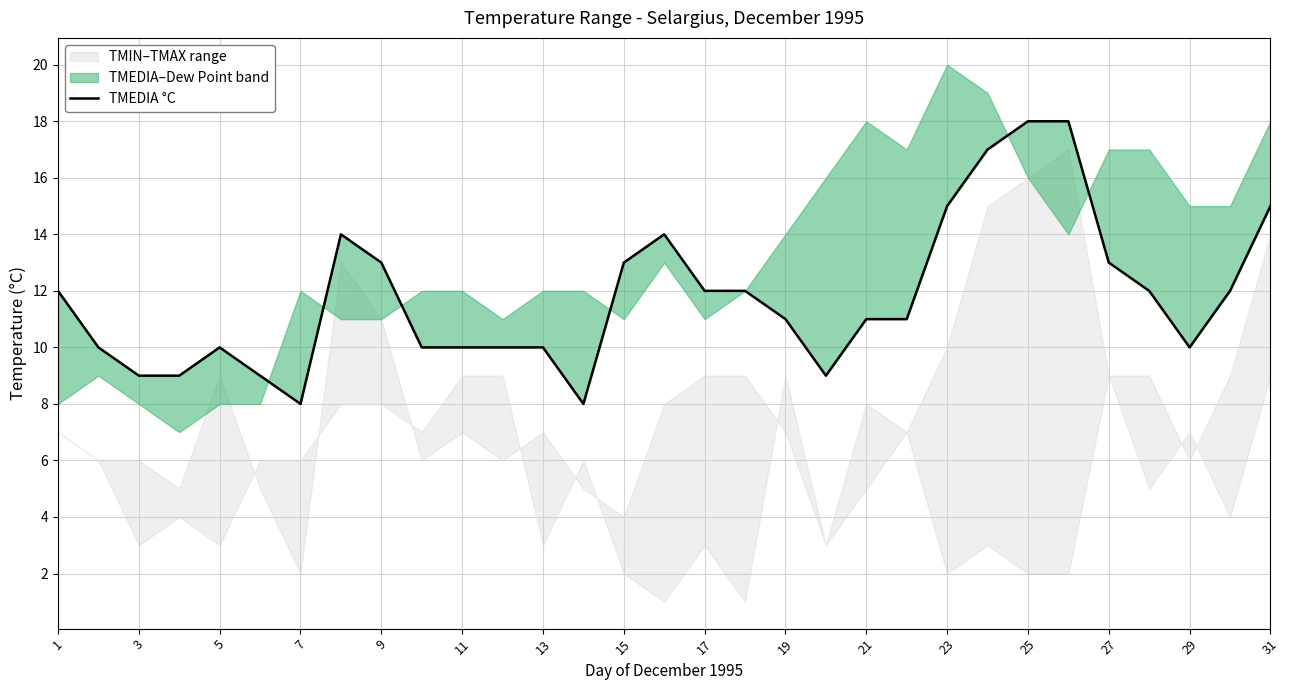

Between 23 and 13, which is larger?

23